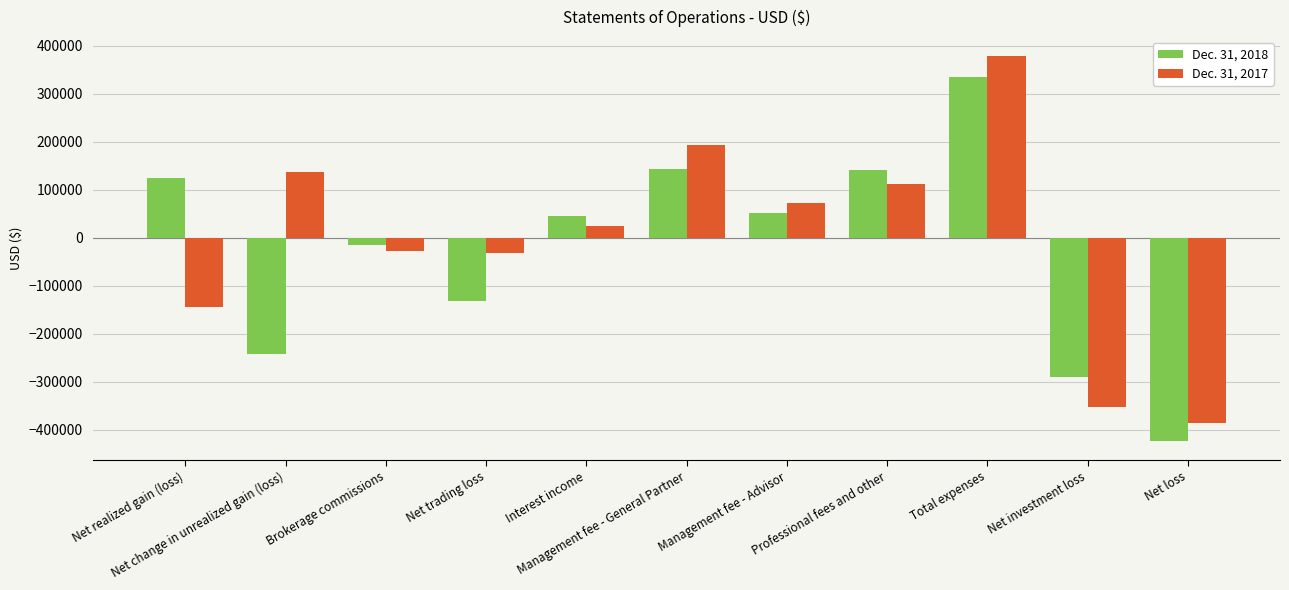

How many values in Dec. 31, 2018 are above zero?

6